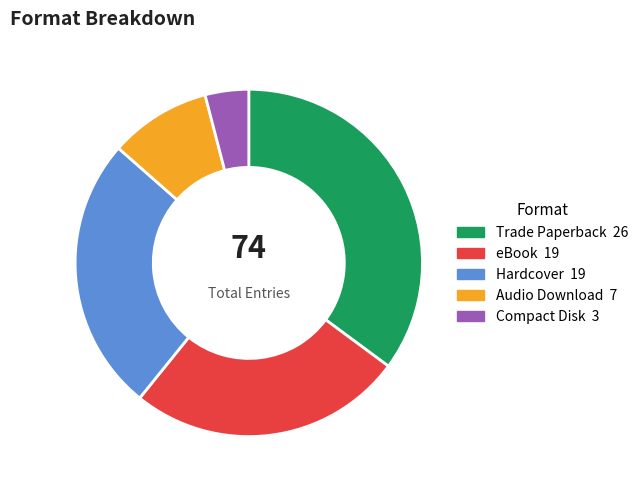

Between Hardcover and Audio Download, which is larger?

Hardcover